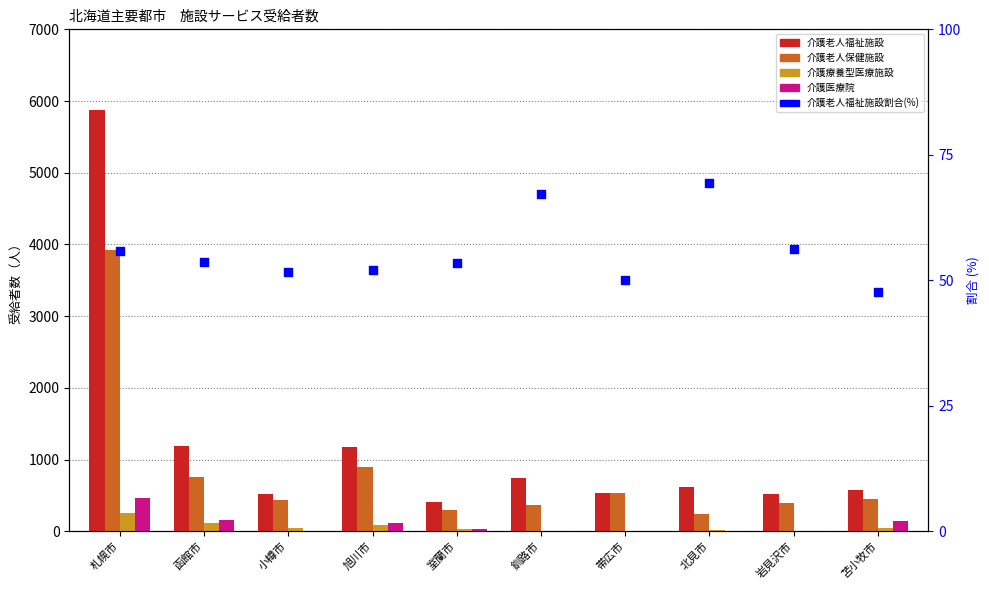

Which series contains the lowest Y value?

介護療養型医療施設